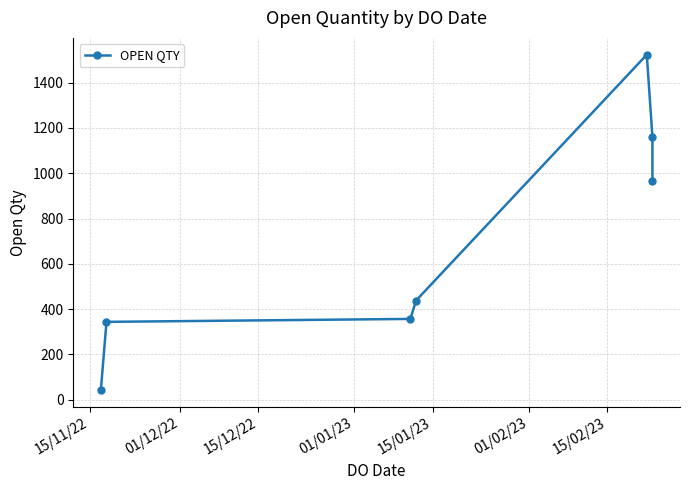

What is the sum of the values at 15/11/22 and 01/01/23?

481